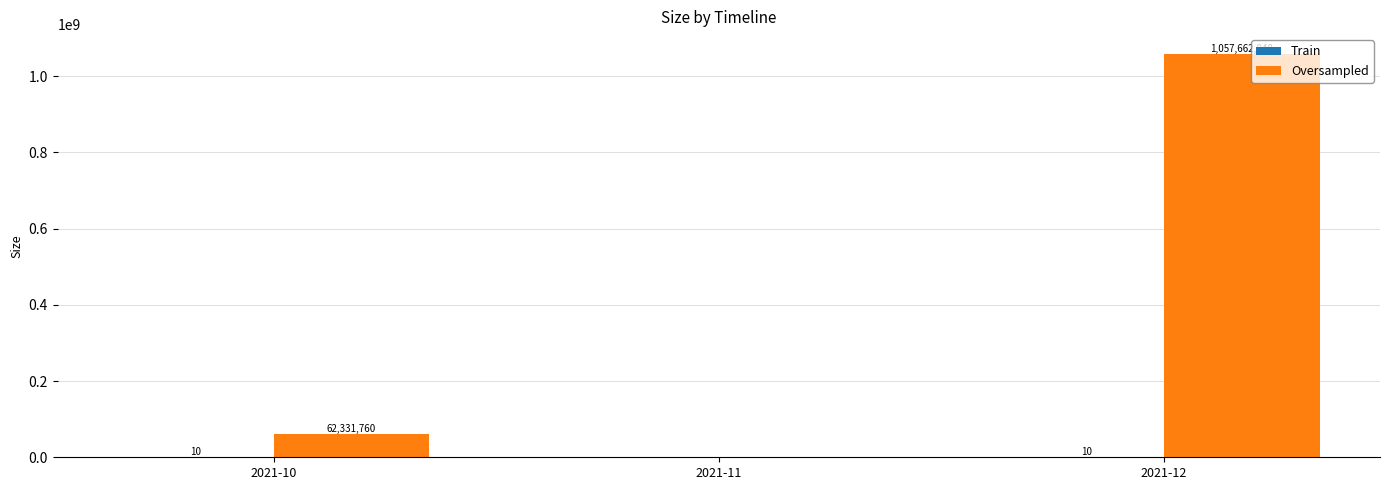

The Oversampled series shows 1583956977 at 2021-12. True or false?

False